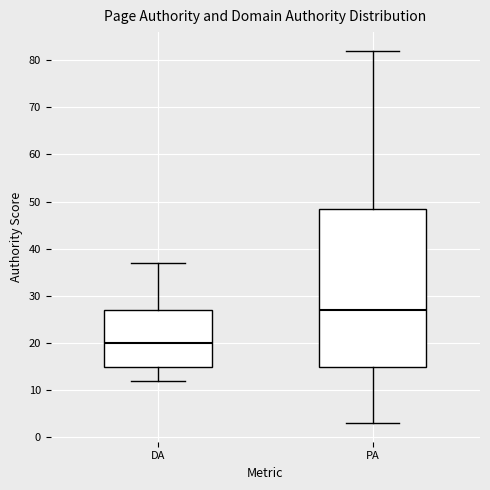

Reading left to right, transcribe this box plot: for each box, give where its median line is, the range the box spans, and where its two whiskers end, as read against the y-axis. The values are not printed on the chart, so give them approximately, as read against the axis.

DA: median 20, box 15 to 27, whiskers 12 to 37
PA: median 27, box 15 to 49, whiskers 3 to 82